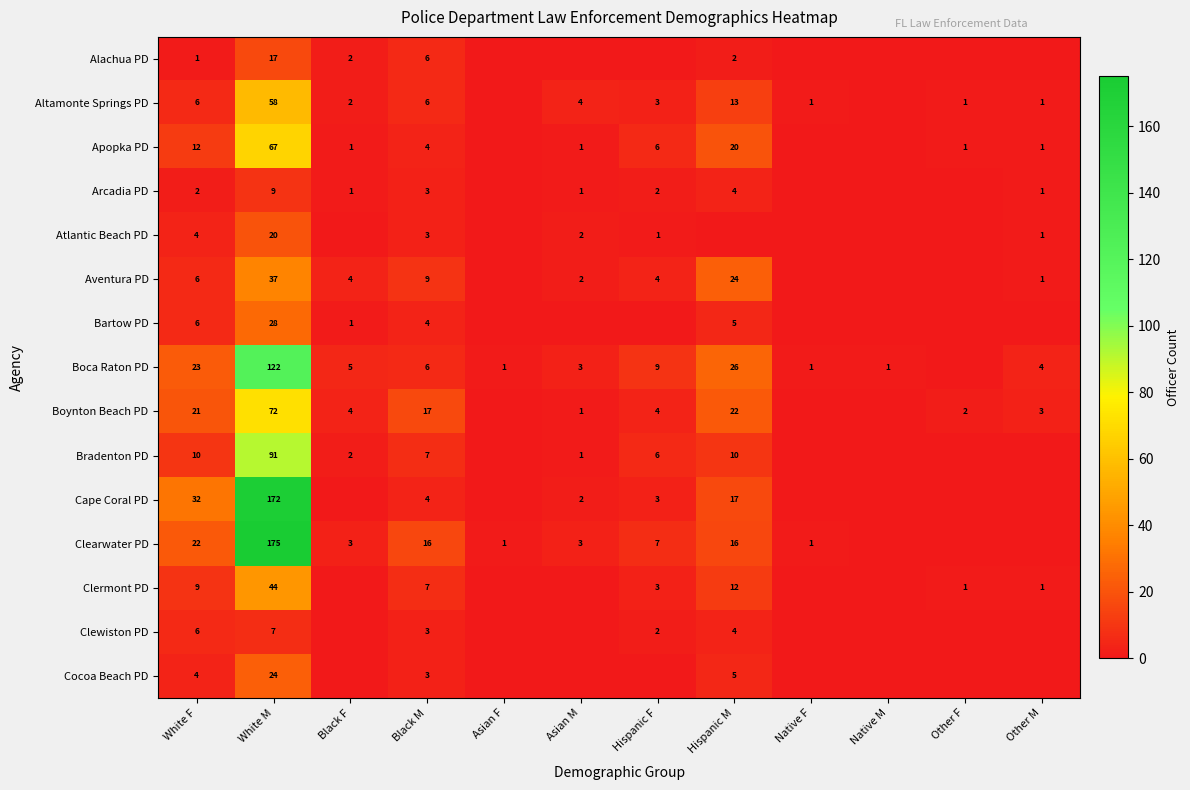

Count the number of data series in this chart.

15